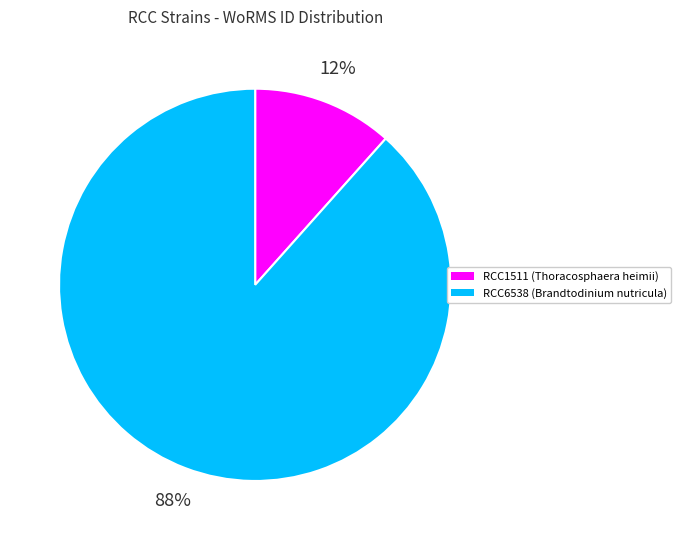

To the nearest percent, what portion does RCC6538 represent?

88%